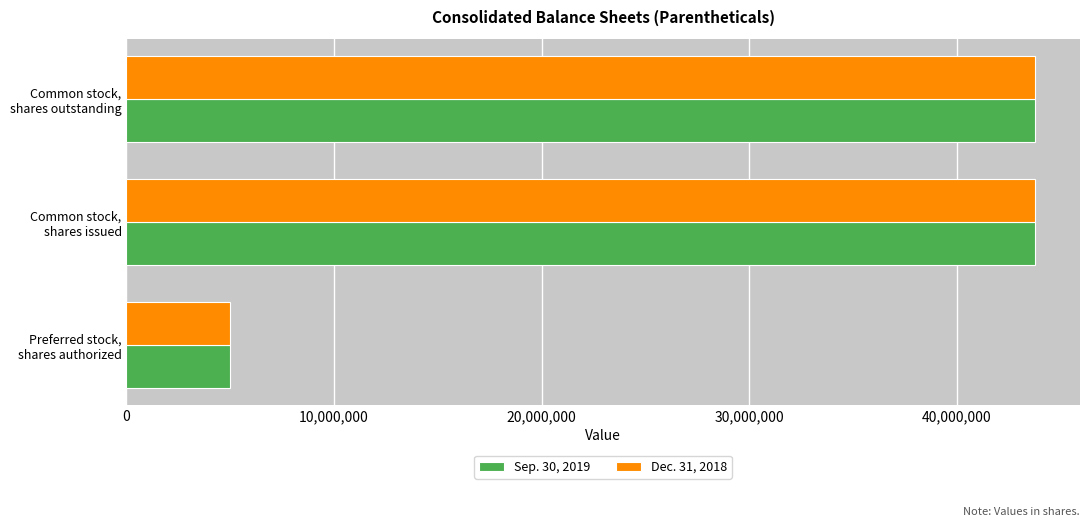

What is the sum of all Sep. 30, 2019 values?

92486486